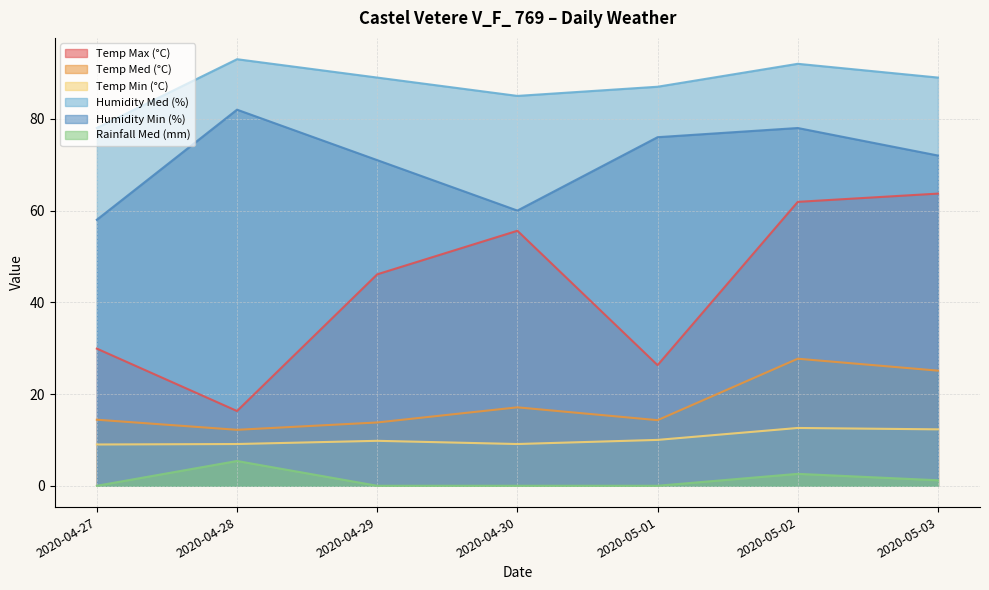

At which category does the chart reach its peak across all series?

2020-04-28